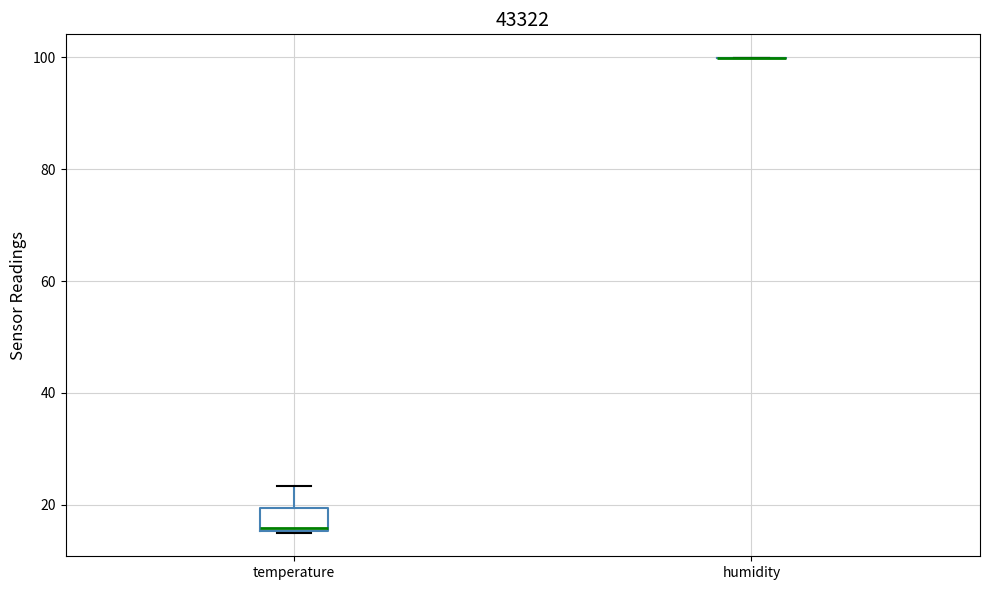

Comparing the boxes themselves (not the whiskers), which one is the tallest?

temperature